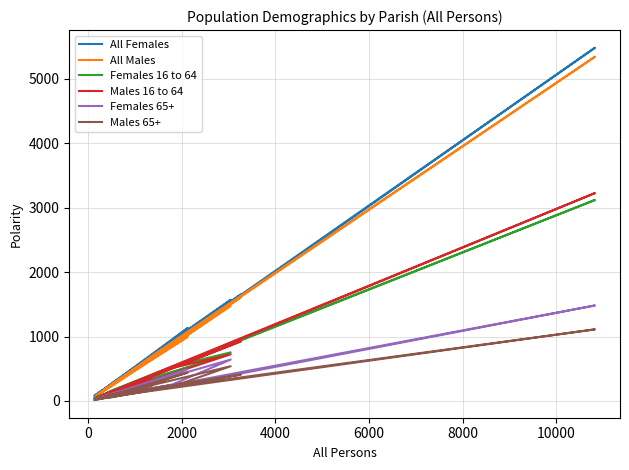

What are all the series names shown in the legend?

All Females, All Males, Females 16 to 64, Males 16 to 64, Females 65+, Males 65+